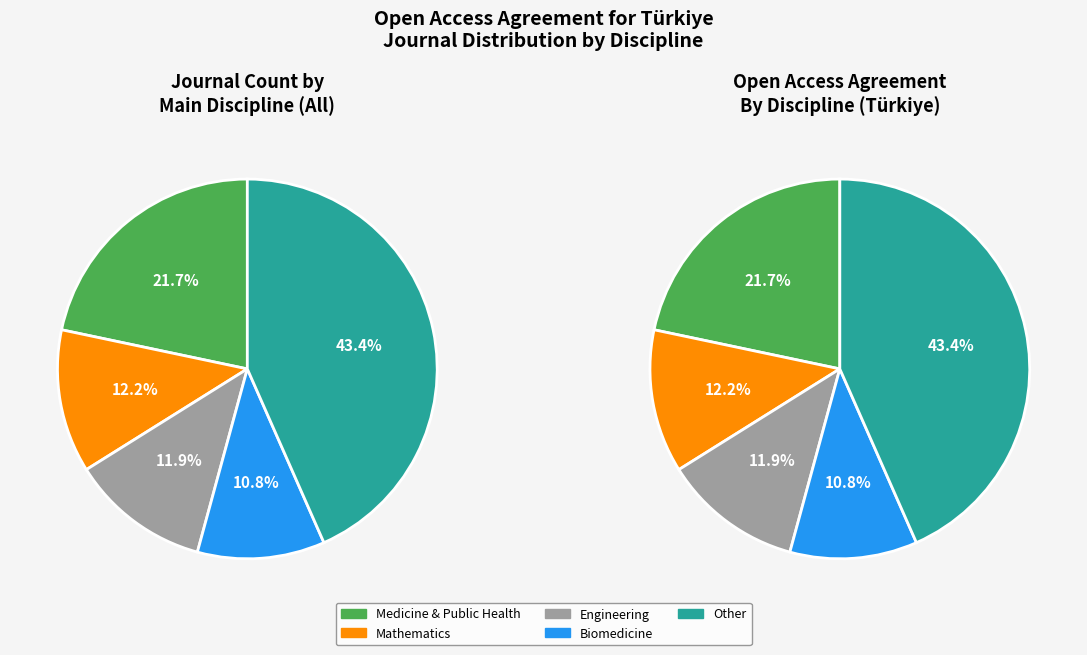

True or false: Materials Science accounts for 16% of the total.

False